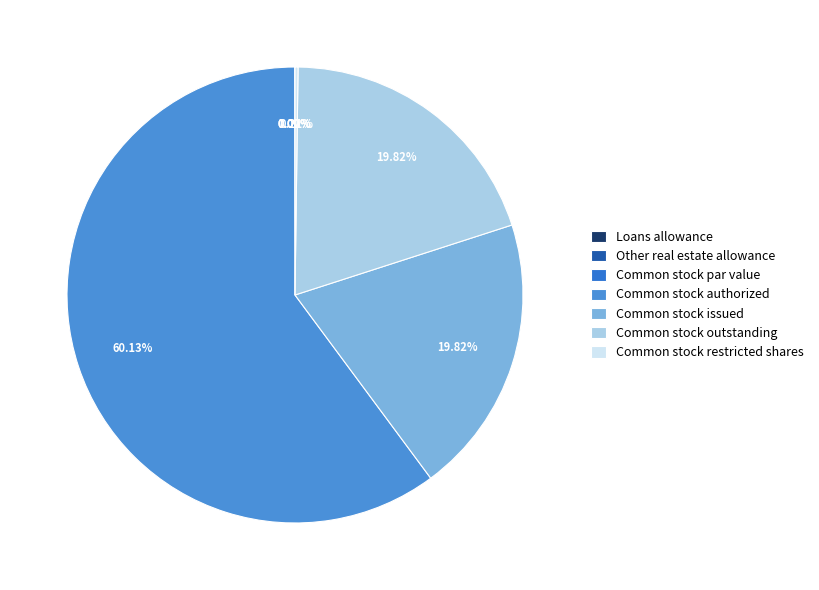

The Common stock issued slice represents 8% of the pie. True or false?

False